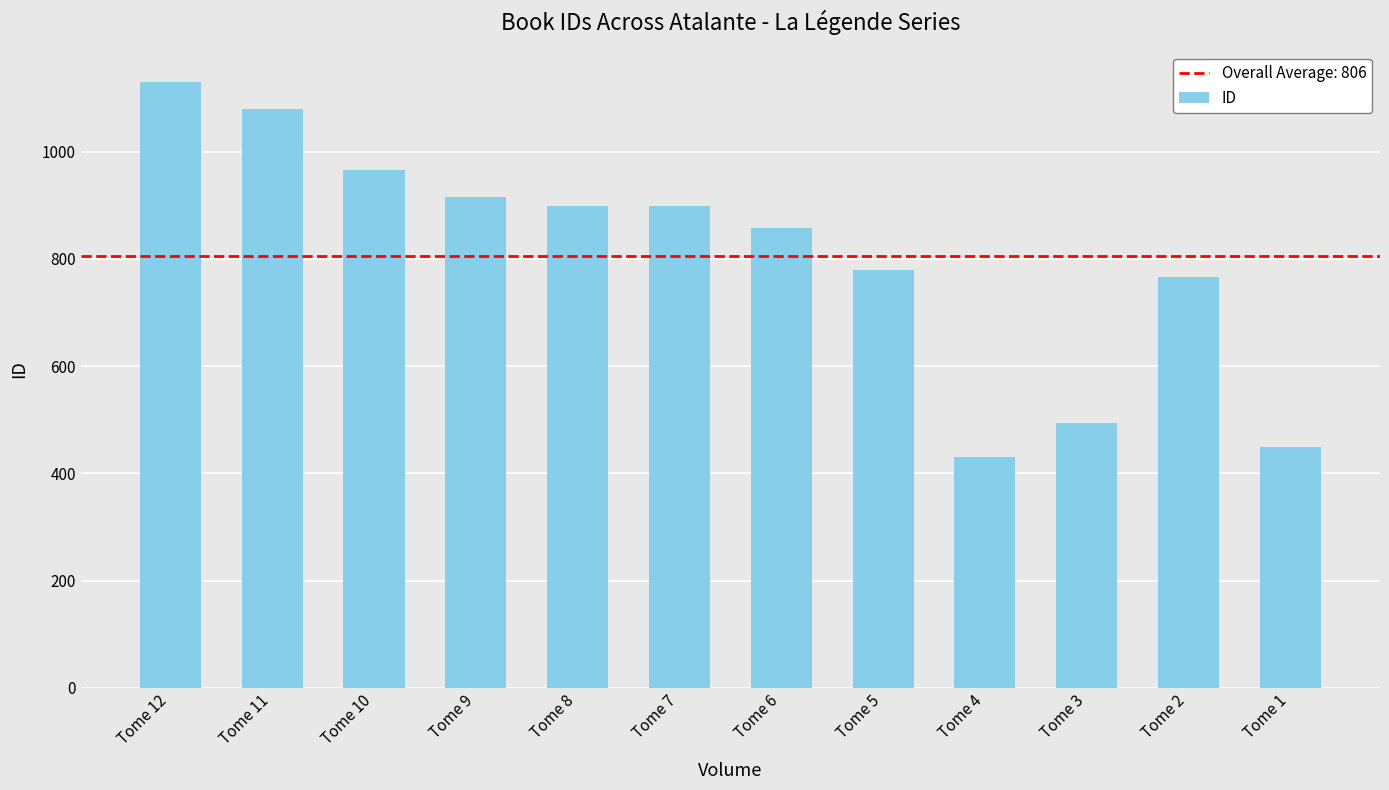

How many categories are shown in the chart?

12